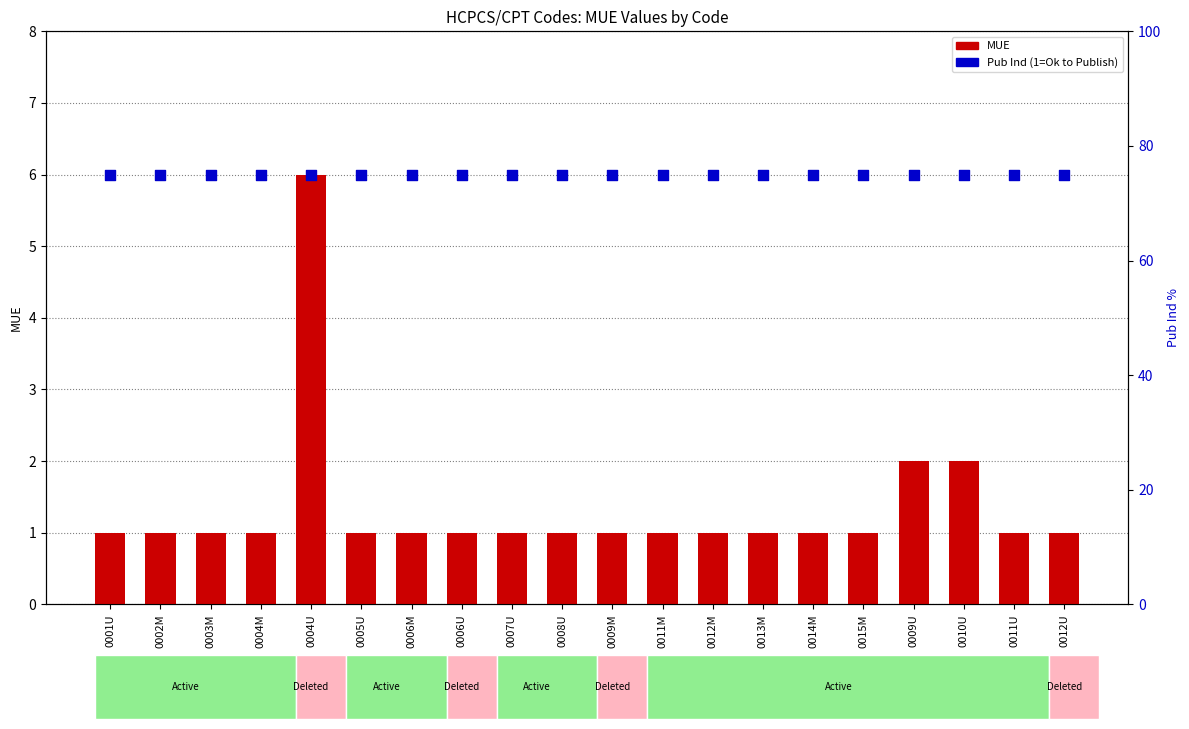

At how many categories does at least one series exceed 39?

20